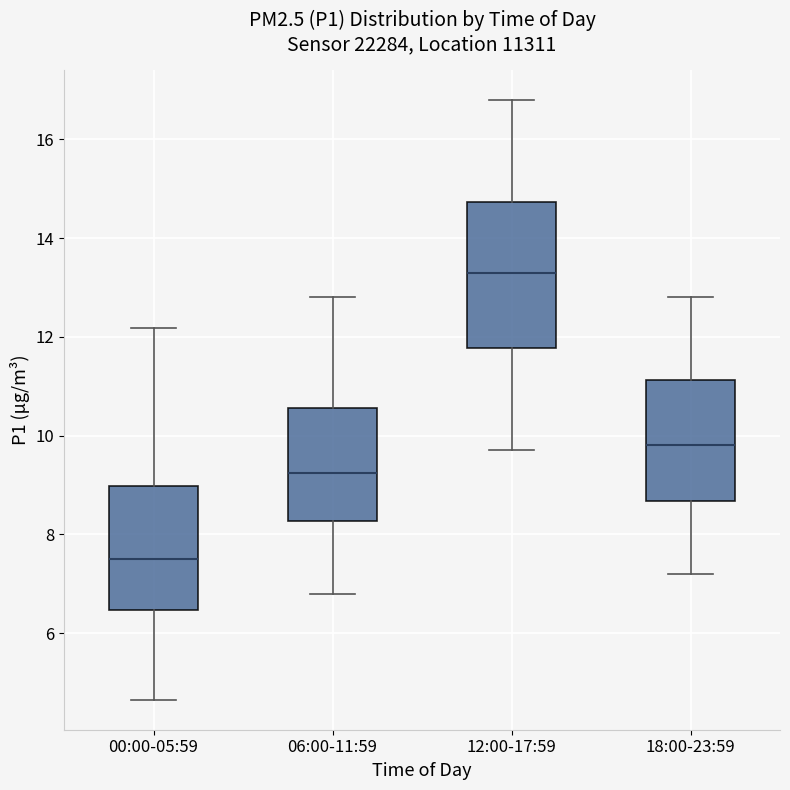

Where does the median line of the box for 06:00-11:59 sit on the y-axis? The values are not printed on the chart, so give them approximately, as read against the axis.

9.2